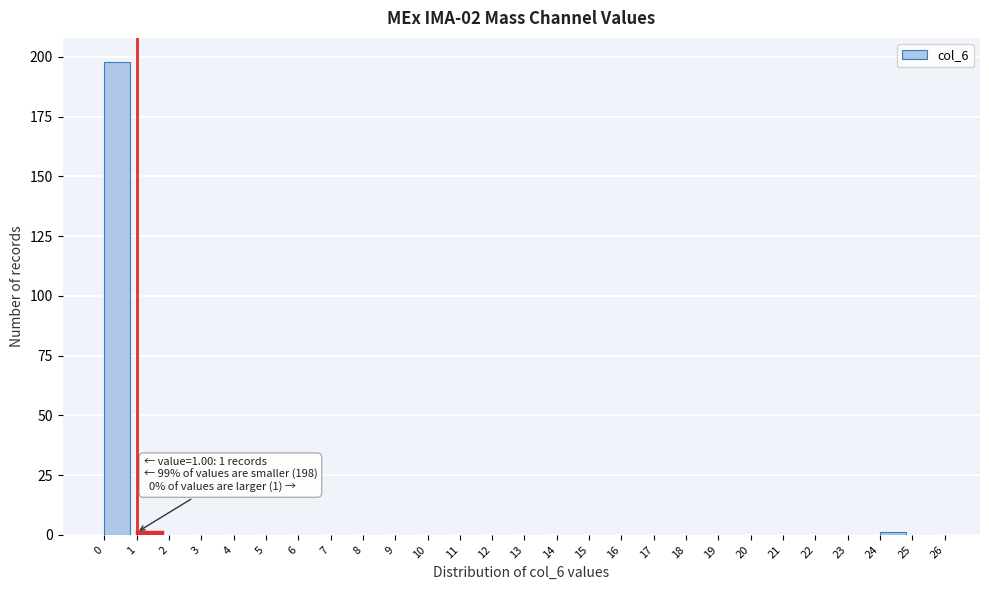

Which range on the x-axis has the tallest bar?

0 to 1